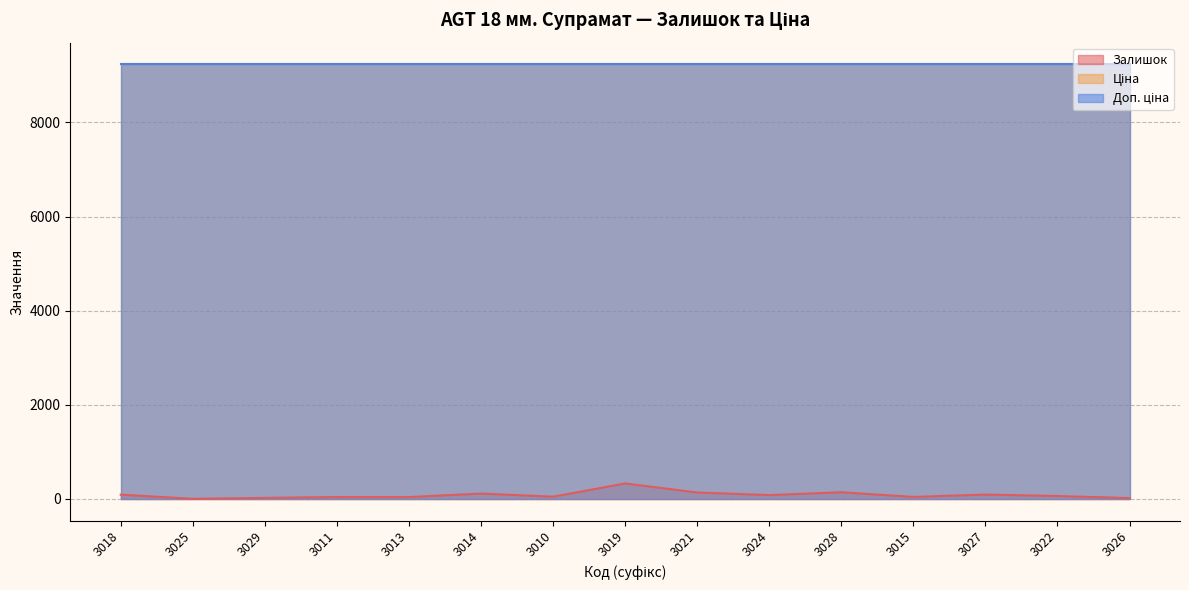

How many data points does each series have?

15